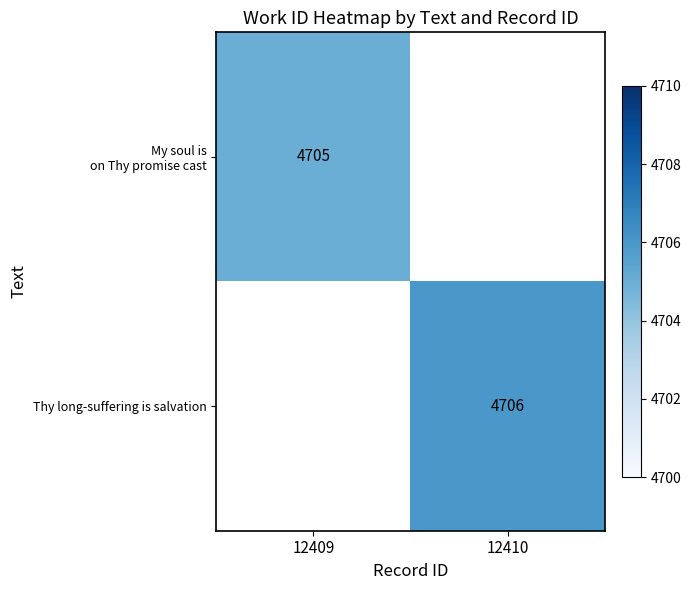

At 12409, list the series in order from largest to smallest.

My soul is on Thy promise cast, Thy long-suffering is salvation